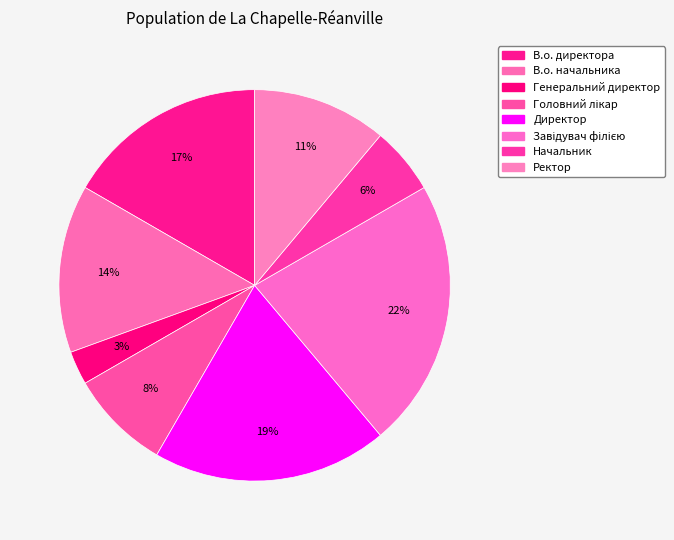

To the nearest percent, what is the difference between the Головний лікар and Генеральний директор slice percentages?

6%